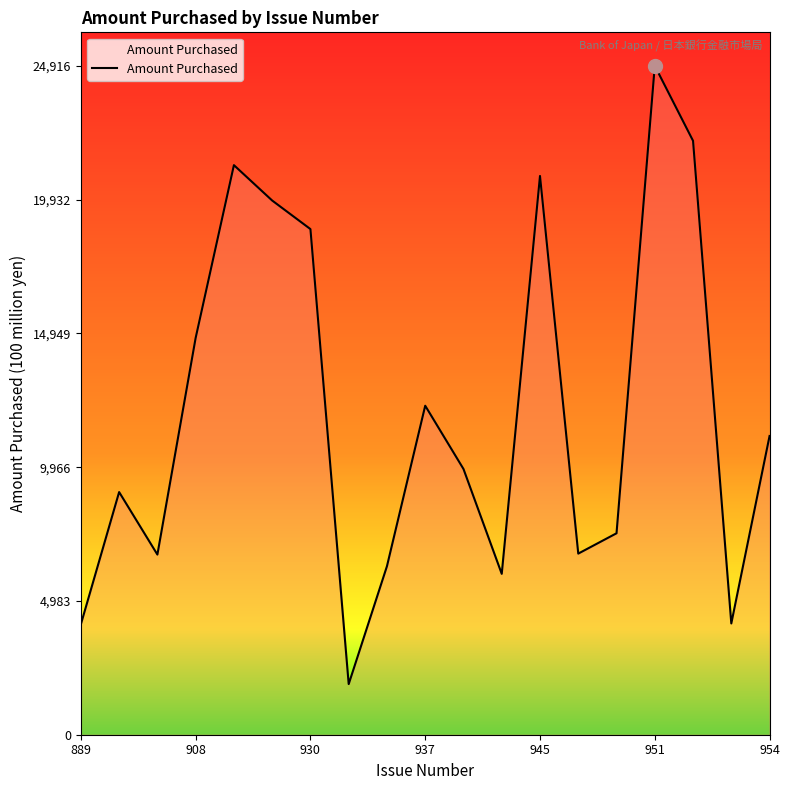

What is the difference between the maximum and minimum values?

23030